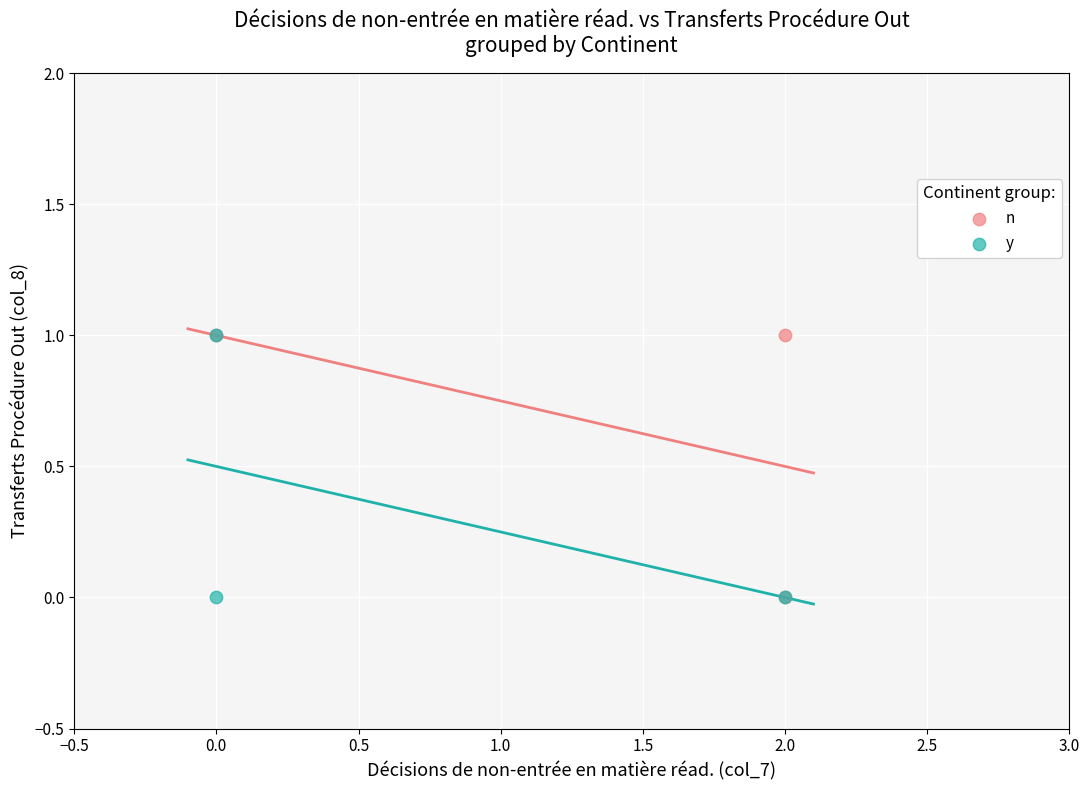

What are all the series names shown in the legend?

n, y